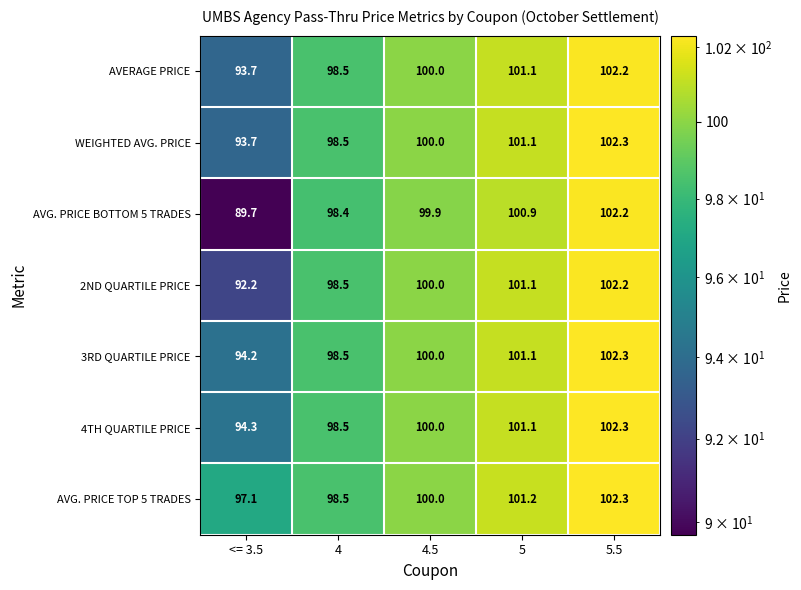

How many distinct data groups are displayed?

7